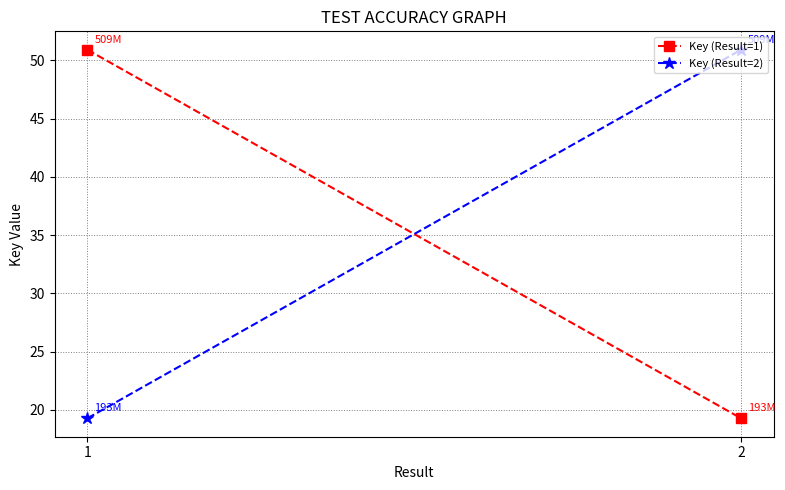

What is the difference between the maximum and minimum values in the Key (Result=2) series?

31.6